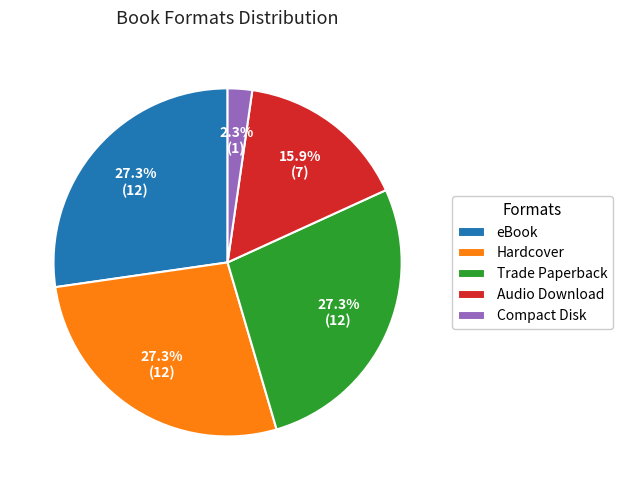

Approximately how many times larger is the value at Hardcover compared to eBook?

1.0